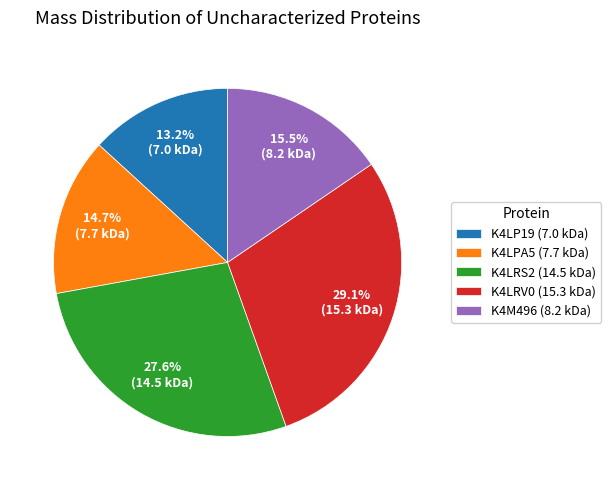

To the nearest percent, what percentage of the pie is K4LP19?

13%